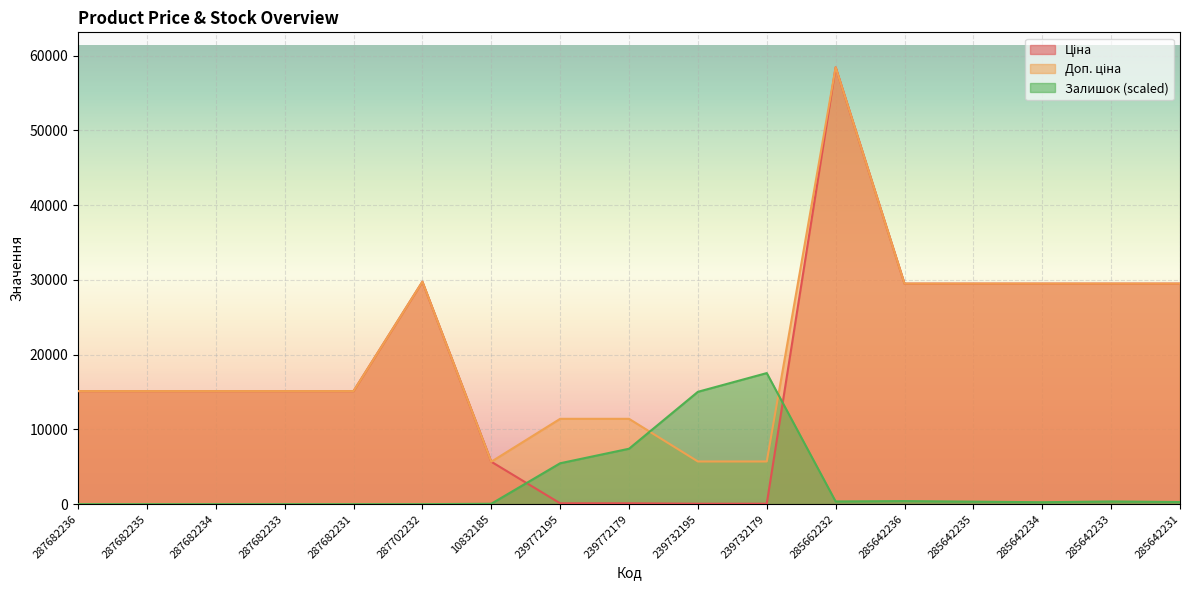

Reading left to right, what are all the values shown in this chart?

Ціна: 15120.0	15120.0	15120.0	15120.0	15120.0	29747.2	5673.8	114.1	114.1	57.0	57.0	58426.5	29491.5	29491.5	29491.5	29491.5	29491.5
Доп. ціна: 15120.0	15120.0	15120.0	15120.0	15120.0	29747.2	5673.8	11410.0	11410.0	5705.0	5705.0	58426.5	29491.5	29491.5	29491.5	29491.5	29491.5
Залишок: 0.0	0.0	0.0	0.0	0.0	0.0	51.1	5467.9	7409.8	15024.0	17528.0	357.7	408.8	332.2	255.5	357.7	281.1